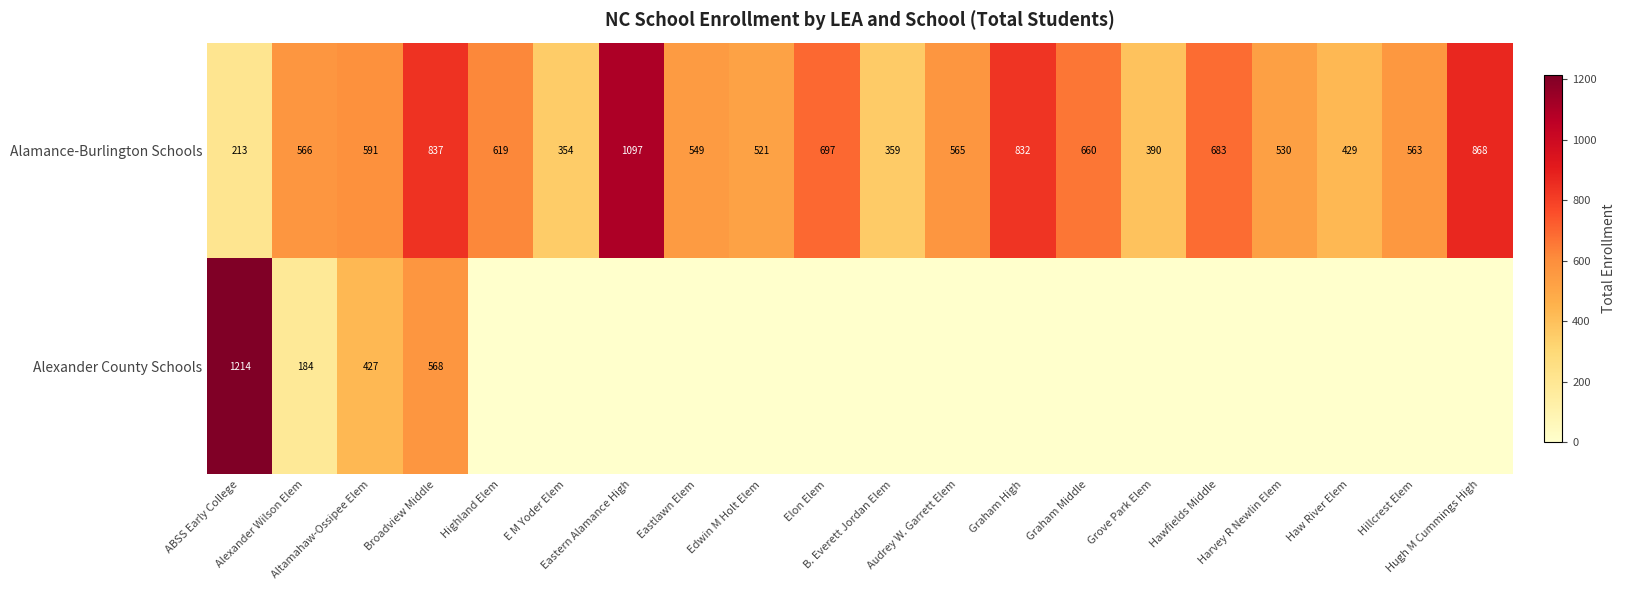

What is the minimum value for Alamance-Burlington Schools?

213